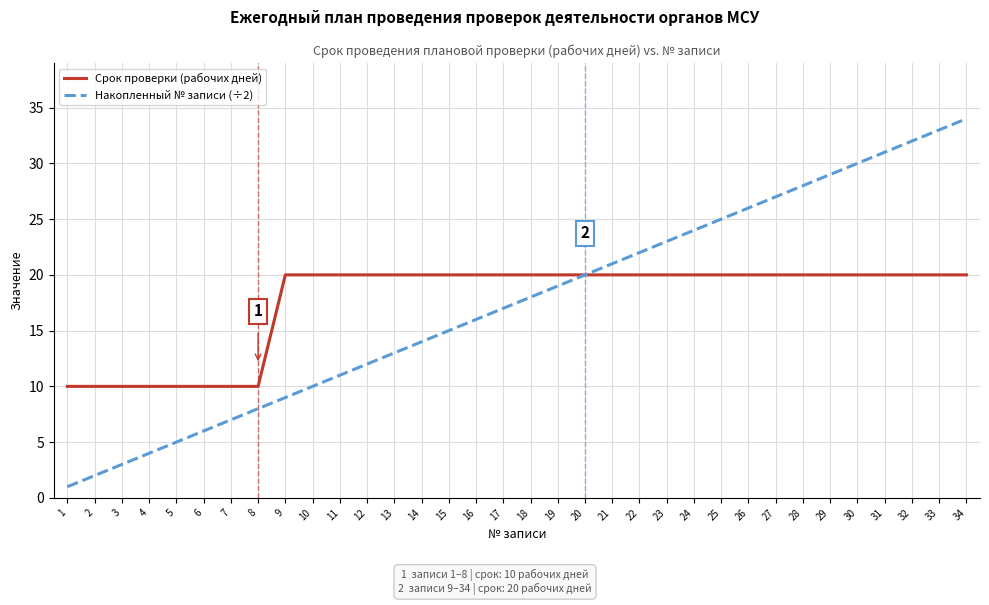

List the series in order of their peak value, lowest first.

Срок проверки (рабочих дней), Накопленный № записи (÷2)